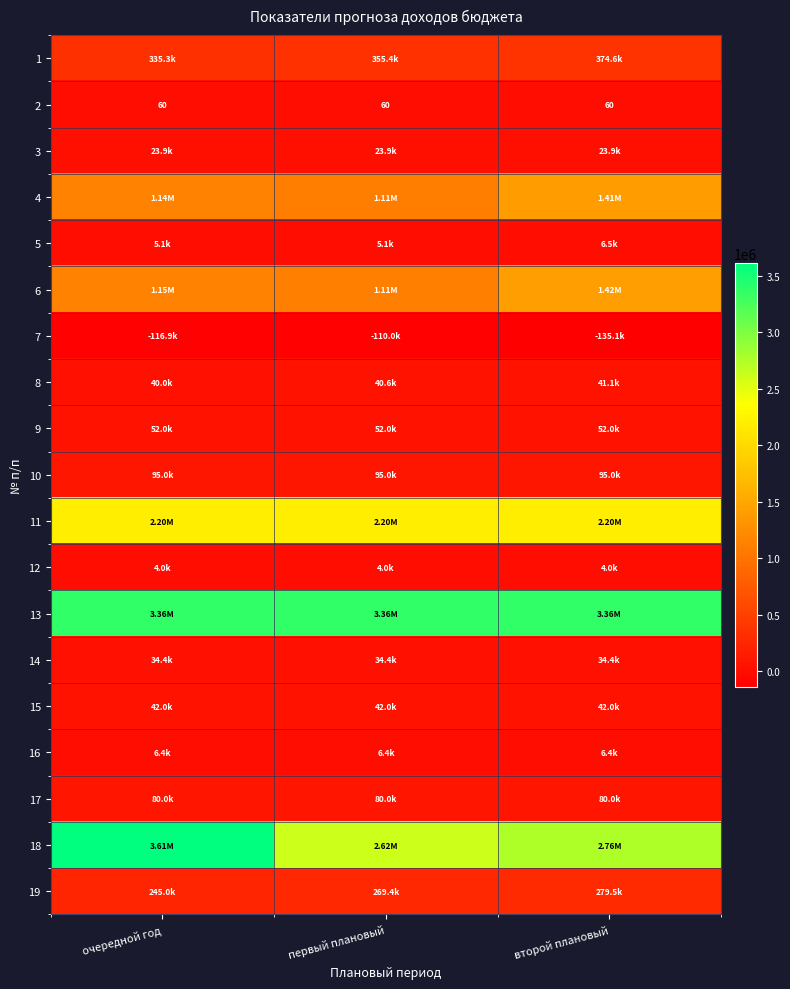

Which category has the lowest value across all series?

второй плановый